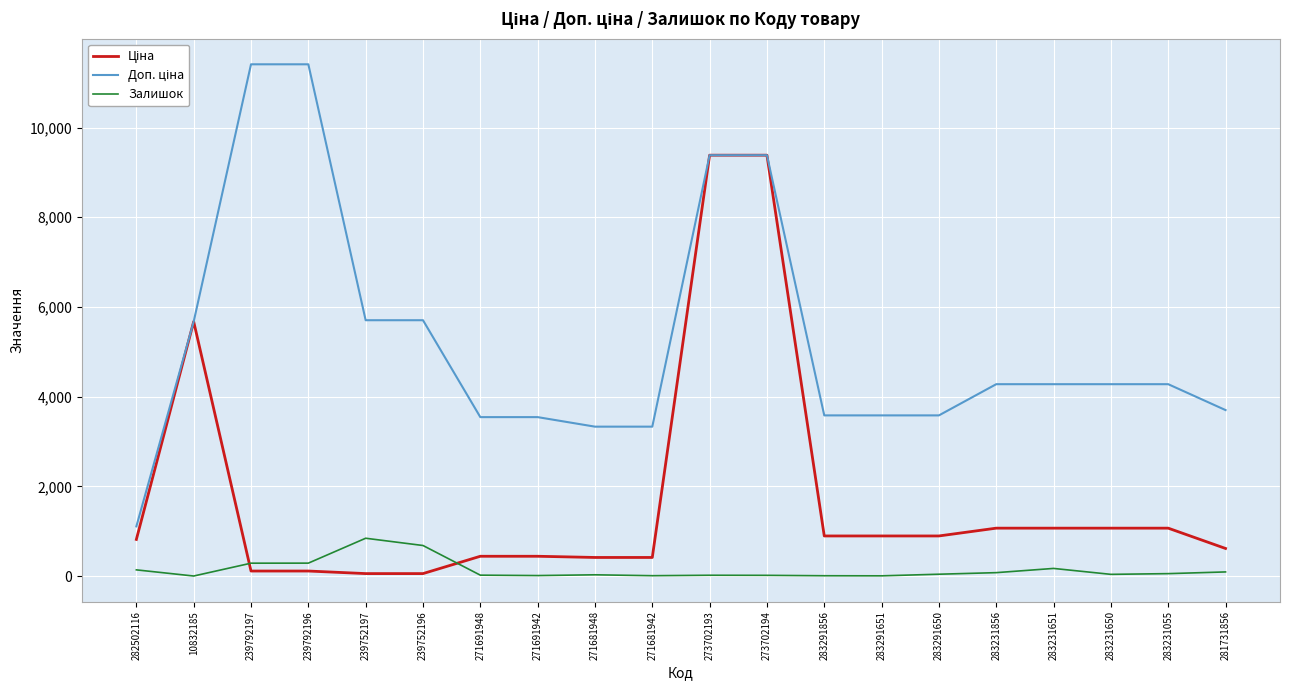

What is the maximum value shown in the chart?

11410.0